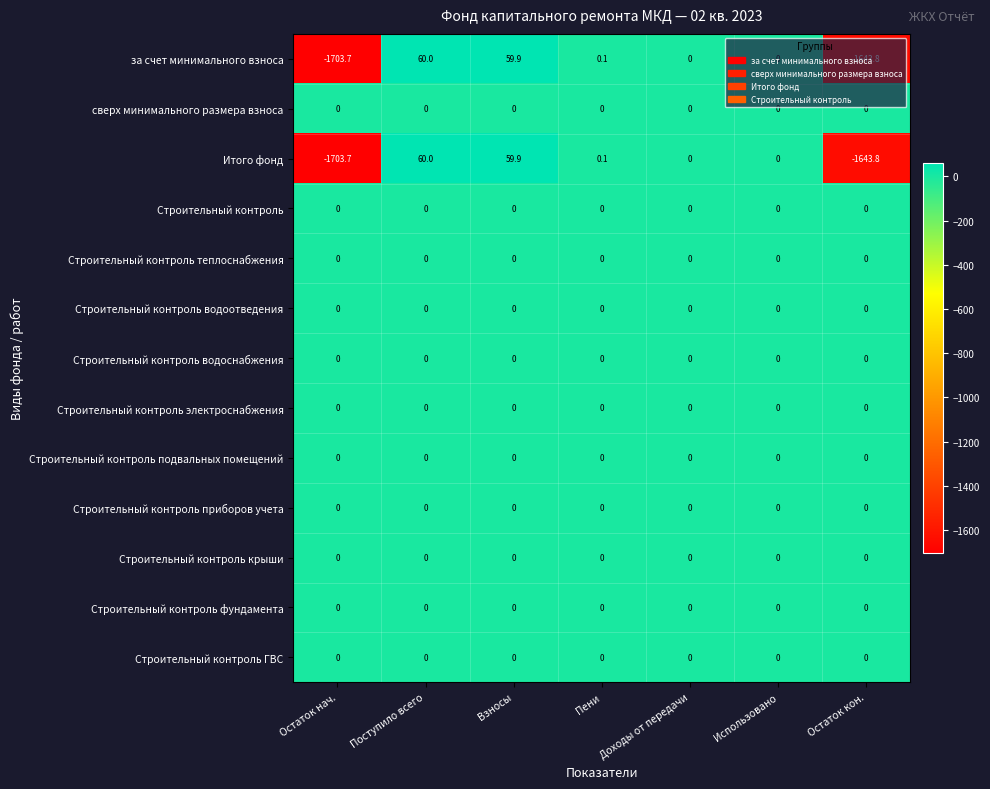

What is the average value of the за счет минимального взноса series?

-461.1